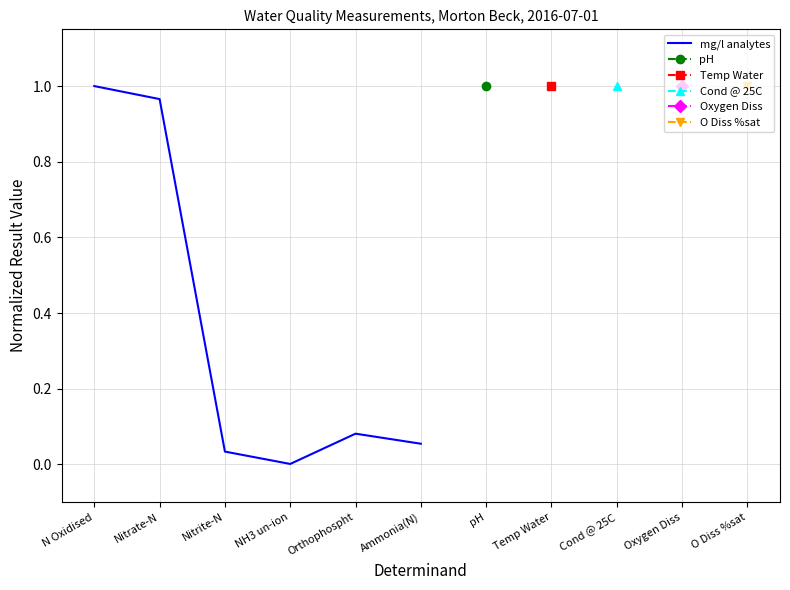

What is the value of the 2nd point from the left?

1.0